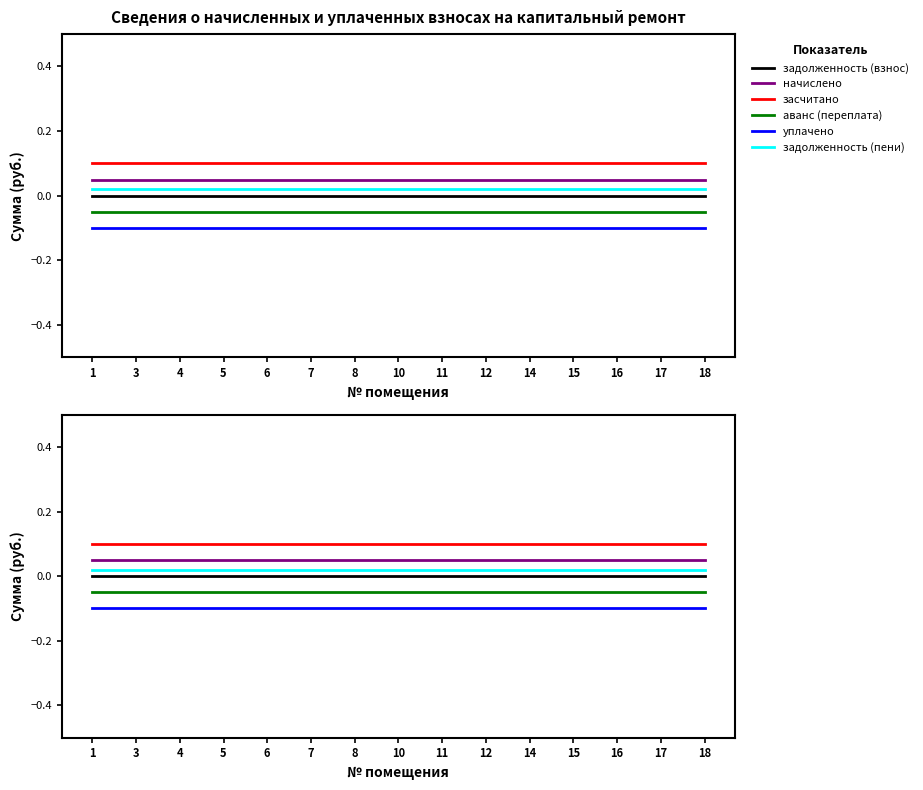

The уплачено series shows -0.1 at 6. True or false?

True